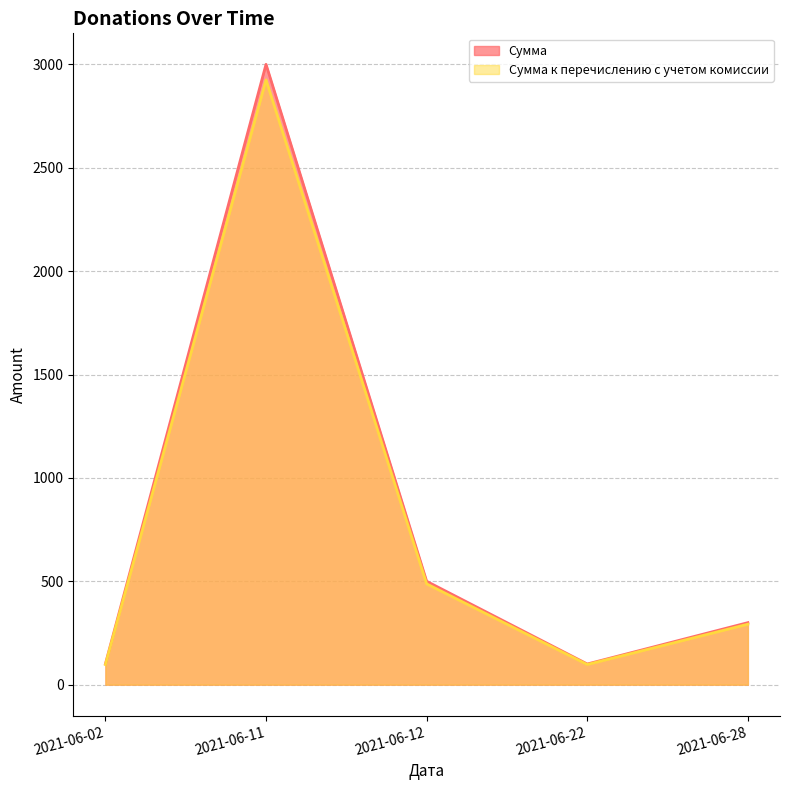

What is the difference between the highest and lowest values at 2021-06-02?

2.5